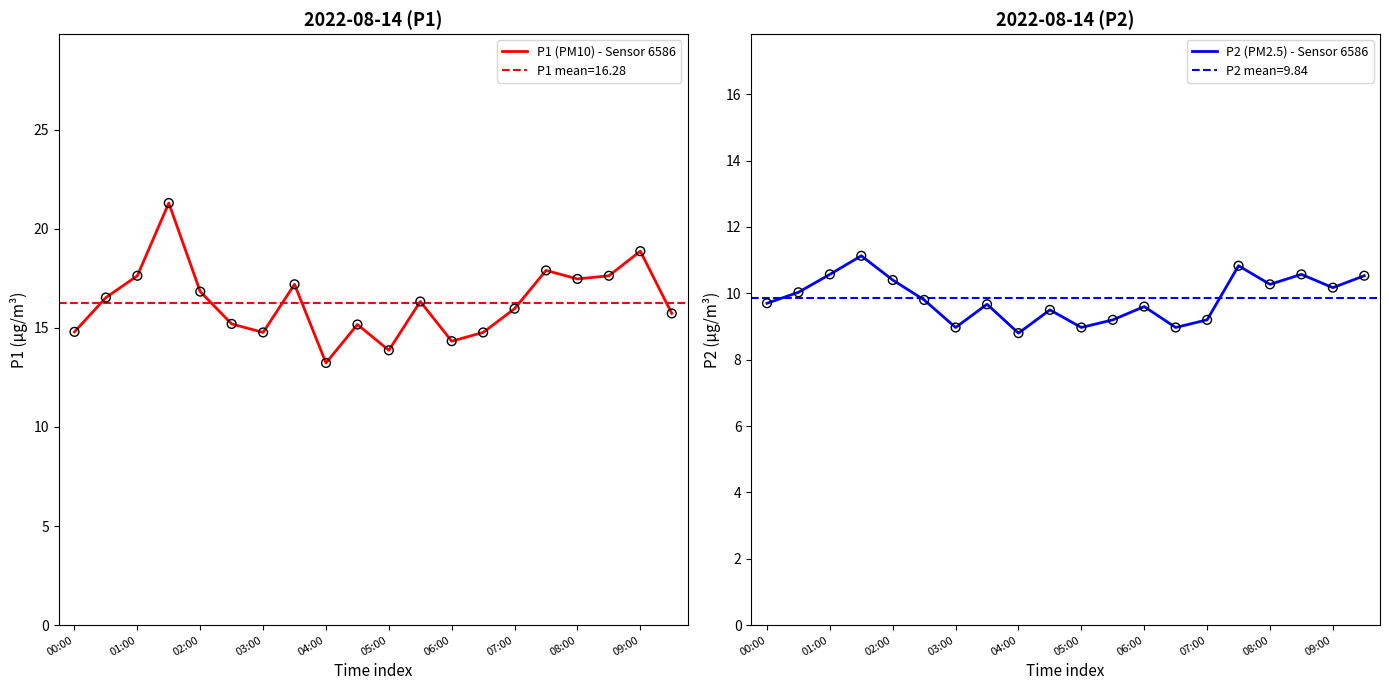

What are all the series names shown in the legend?

P1 (PM10) - Sensor 6586, P2 (PM2.5) - Sensor 6586